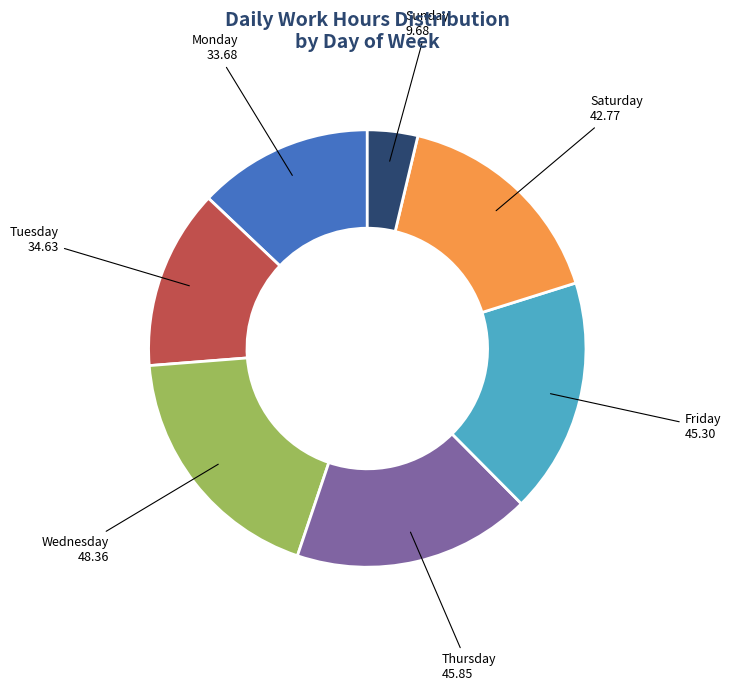

Is there any slice that represents more than half of the pie?

No